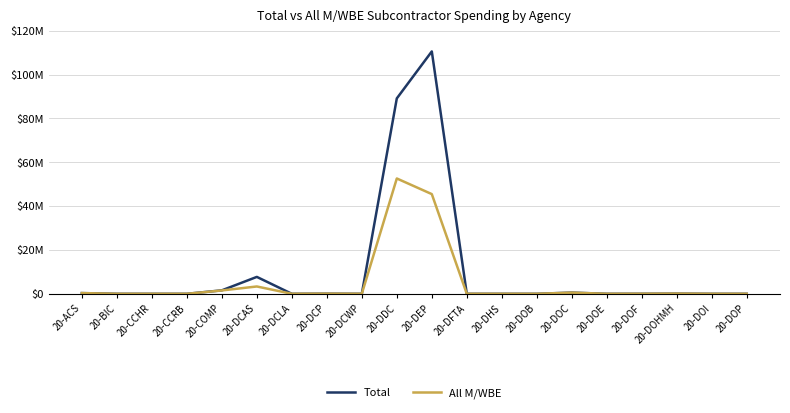

The Total series shows 548000.8 at 20-DOC. True or false?

True